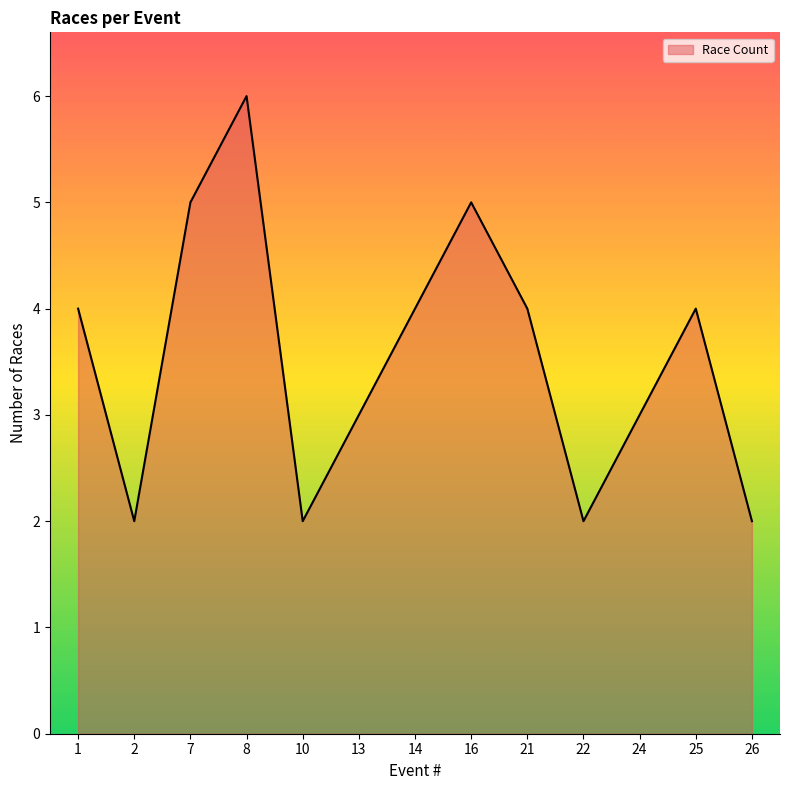

True or false: the data shows 5 at 16.

True